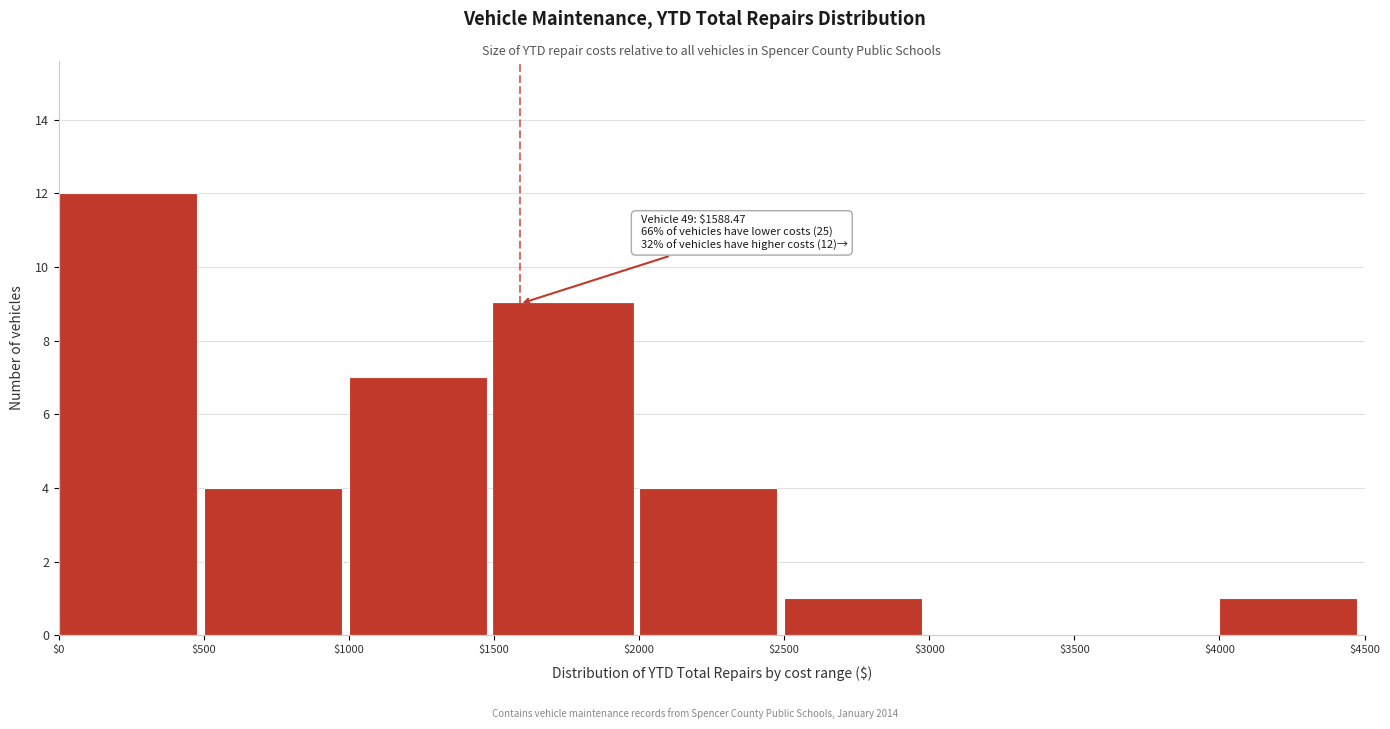

Over which range of the x-axis is the bar tallest?

$0 to $500